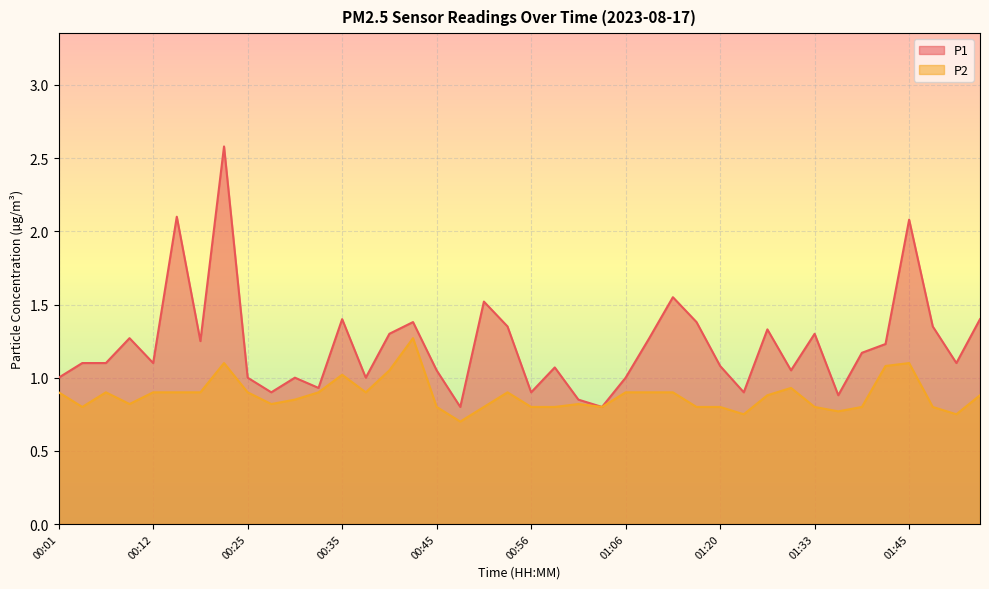

The value of P1 at 00:12 is 1.1. True or false?

True